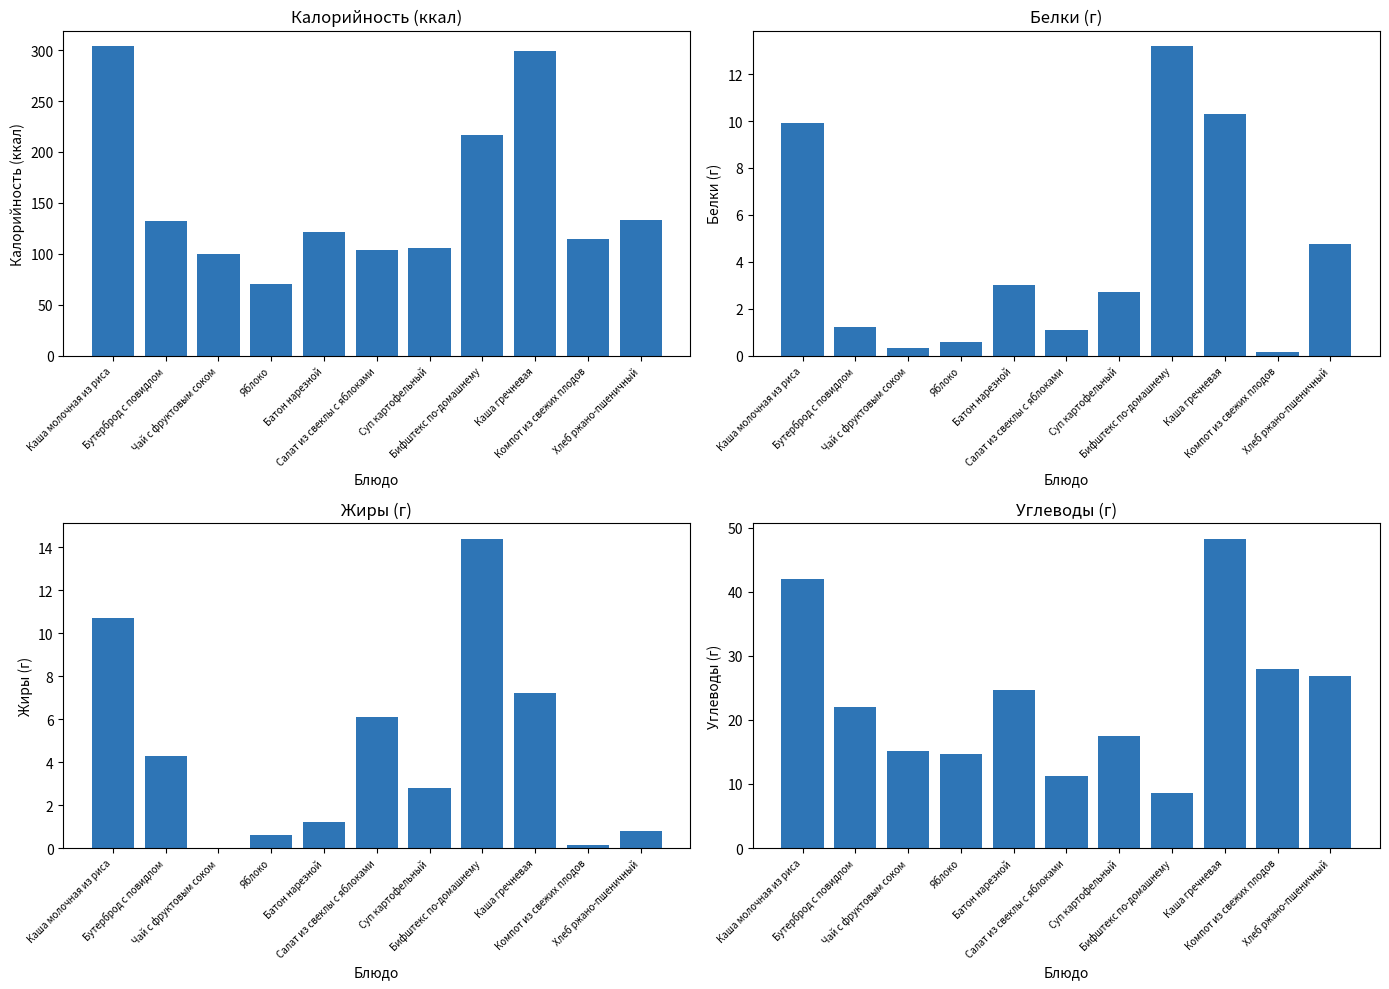

Reading left to right, extract all data points from this chart.

Калорийность: 304.0	132.0	100.0	70.0	121.0	104.0	106.0	217.0	299.0	114.0	133.0
Белки: 9.9	1.2	0.3	0.6	3.0	1.1	2.7	13.2	10.3	0.2	4.7
Жиры: 10.7	4.3	0.0	0.6	1.2	6.1	2.8	14.4	7.2	0.2	0.8
Углеводы: 42.0	22.0	15.2	14.7	24.6	11.2	17.5	8.6	48.3	27.9	26.8